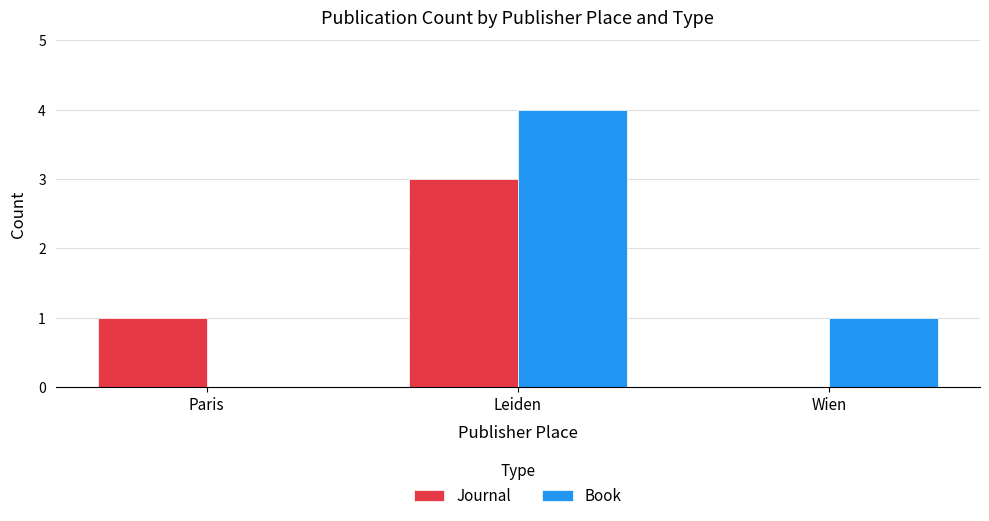

Is the value of Journal at Leiden greater than the value of Book at Wien?

Yes